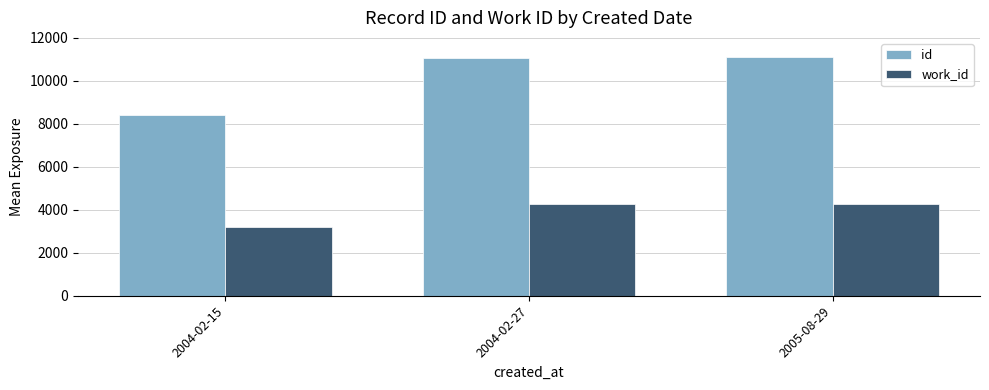

Rank the series by their maximum value, from highest to lowest.

id, work_id